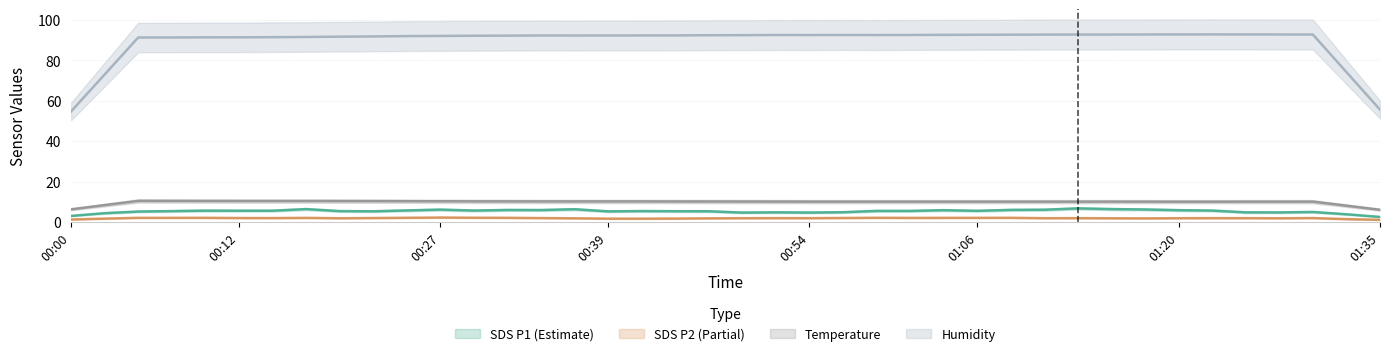

What is the maximum value shown in the chart?

92.9